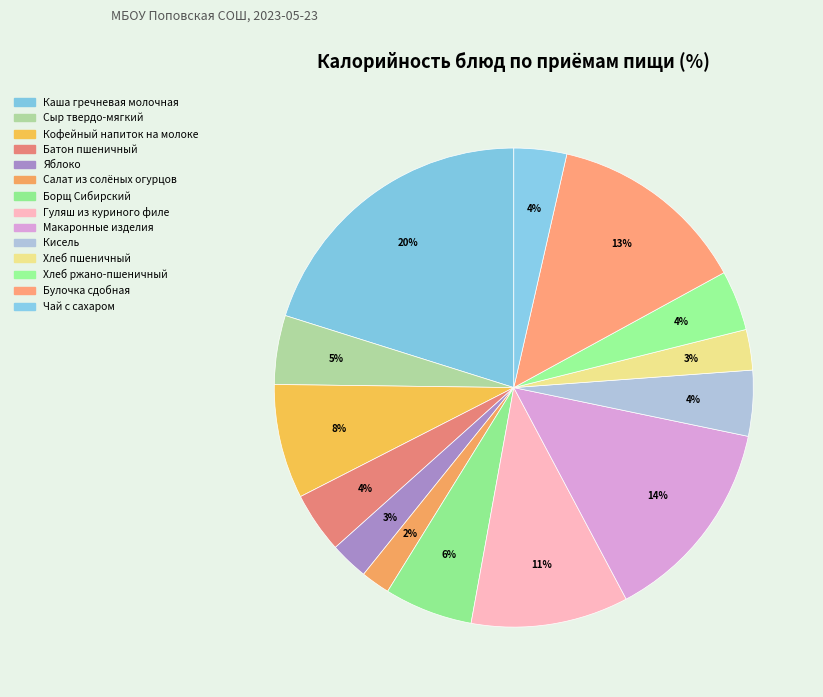

How many segments does this pie chart have?

14